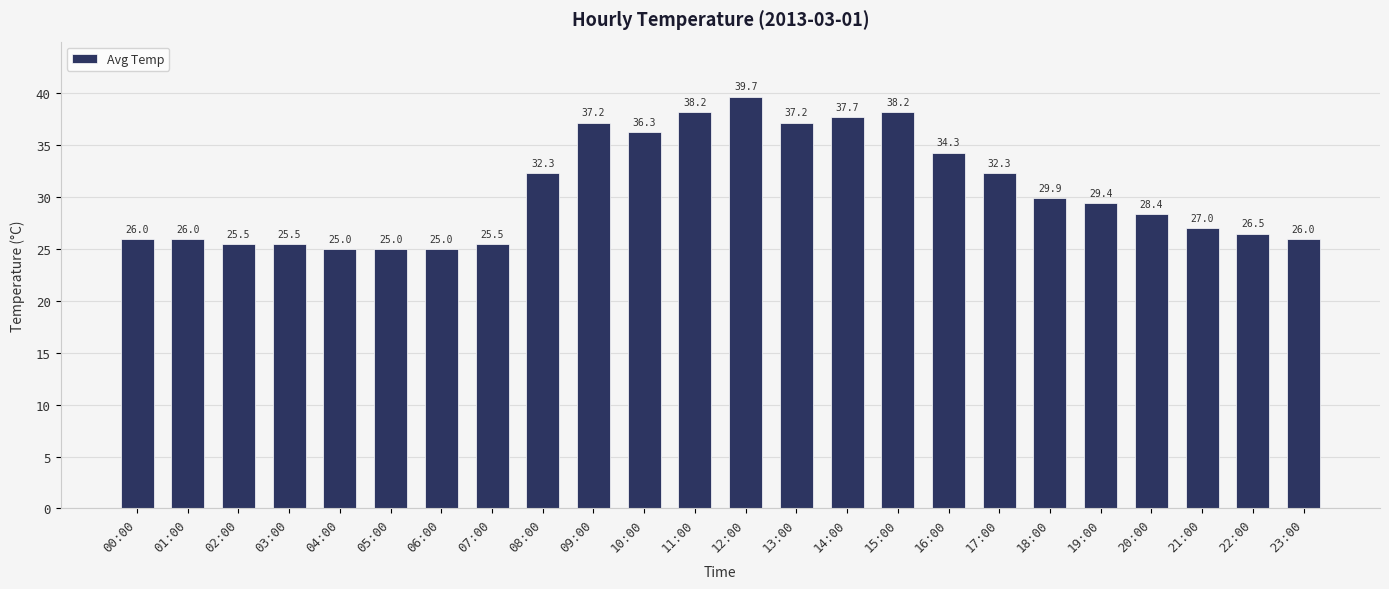

What is the smallest value displayed?

25.0